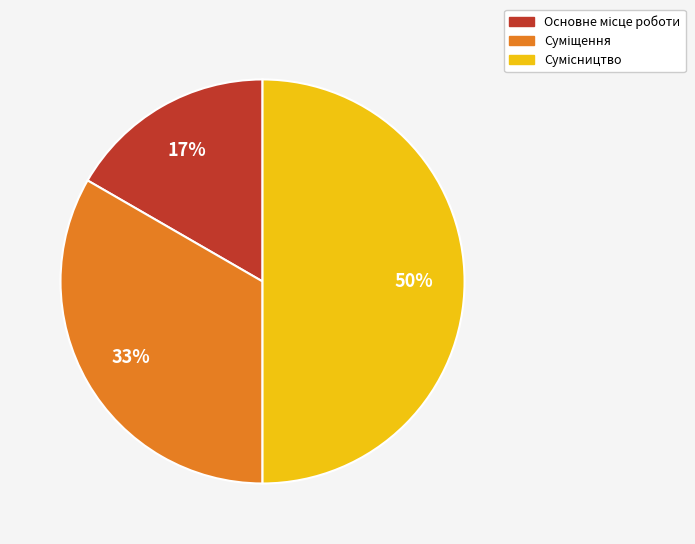

To the nearest percent, what is the difference between the largest and smallest slice percentages?

33%